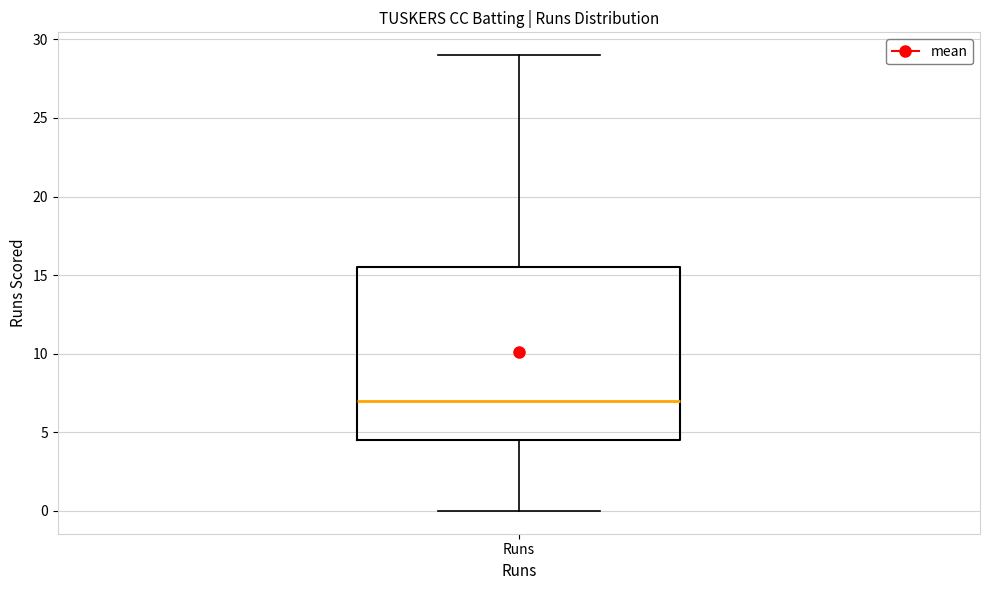

Read this box plot against the y-axis: the position of the median line, the range covered by the box, and the ends of both whiskers. The values are not printed on the chart, so give them approximately, as read against the axis.

median 7.0, box 4.5 to 15.5, whiskers 0.0 to 29.0